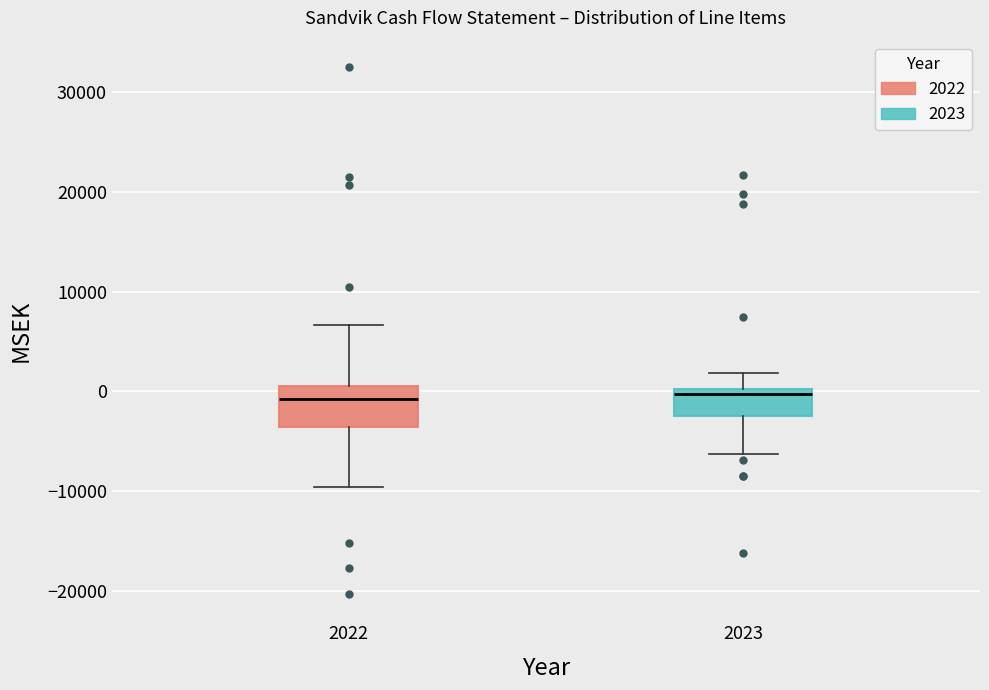

Comparing the boxes themselves (not the whiskers), which one is the tallest?

2022